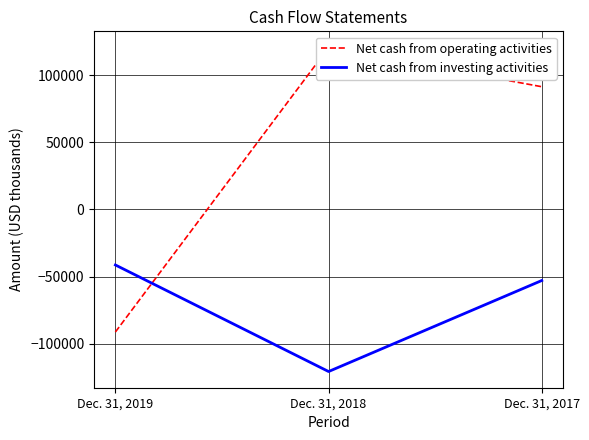

What is the total value across all series at Dec. 31, 2017?

38484